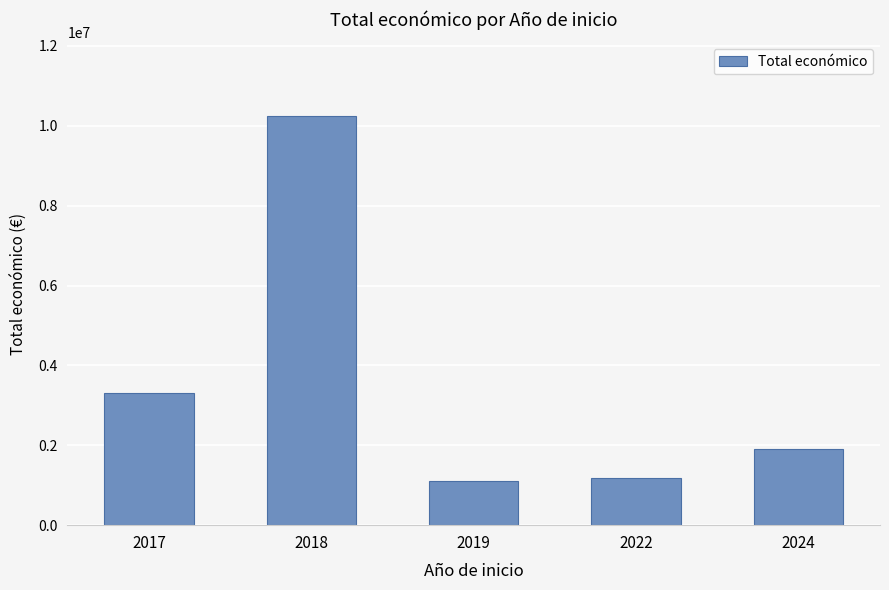

Which has a higher value, 2024 or 2018?

2018